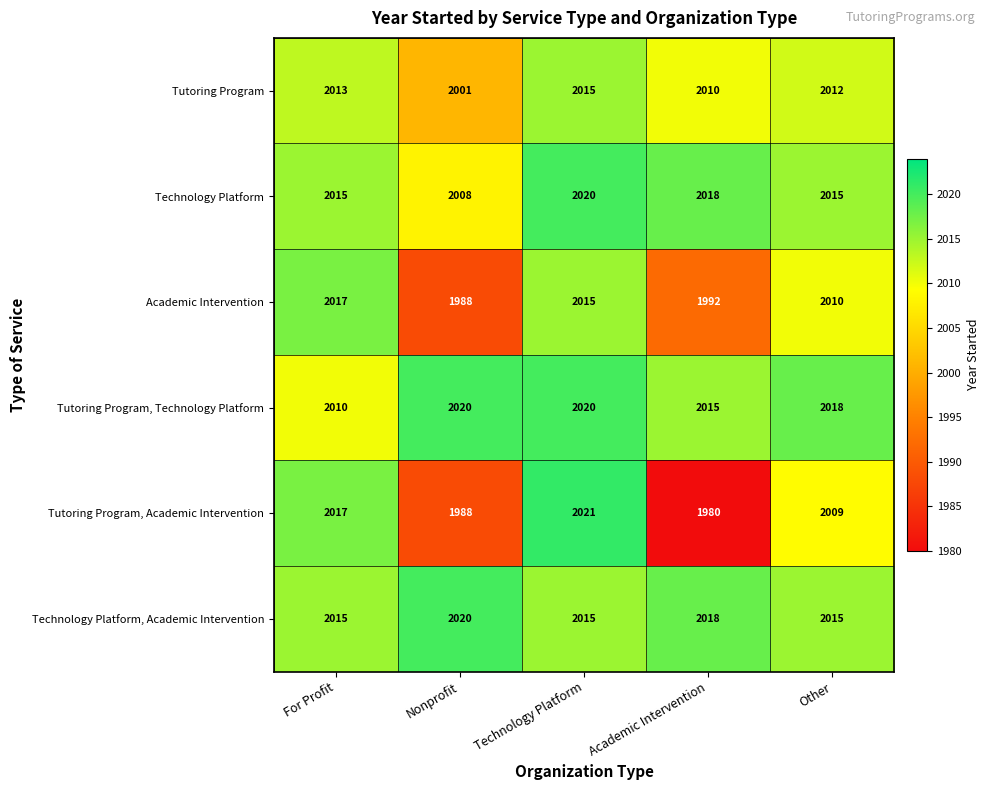

What is the spread (max minus min) of values at Technology Platform?

6